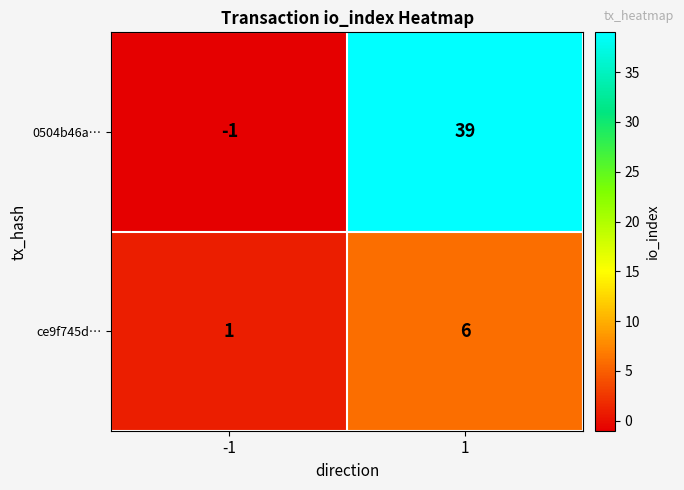

Reading left to right, list all the values displayed in this chart.

0504b46a…: -1=-1	1=39
ce9f745d…: -1=1	1=6